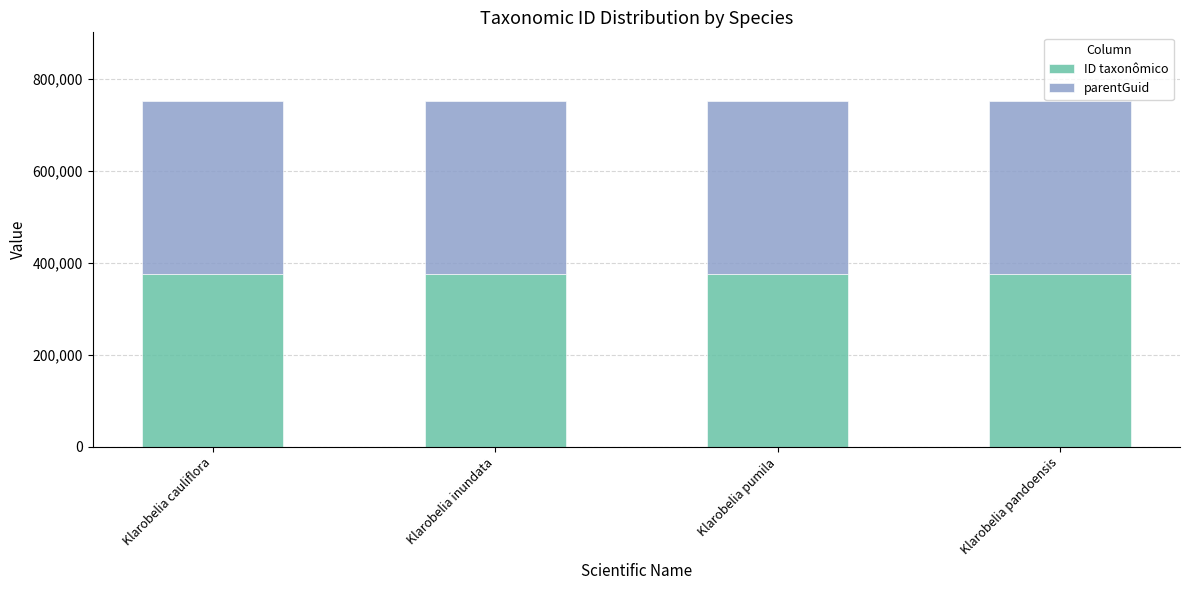

The ID taxonômico series shows 549969 at Klarobelia pumila. True or false?

False